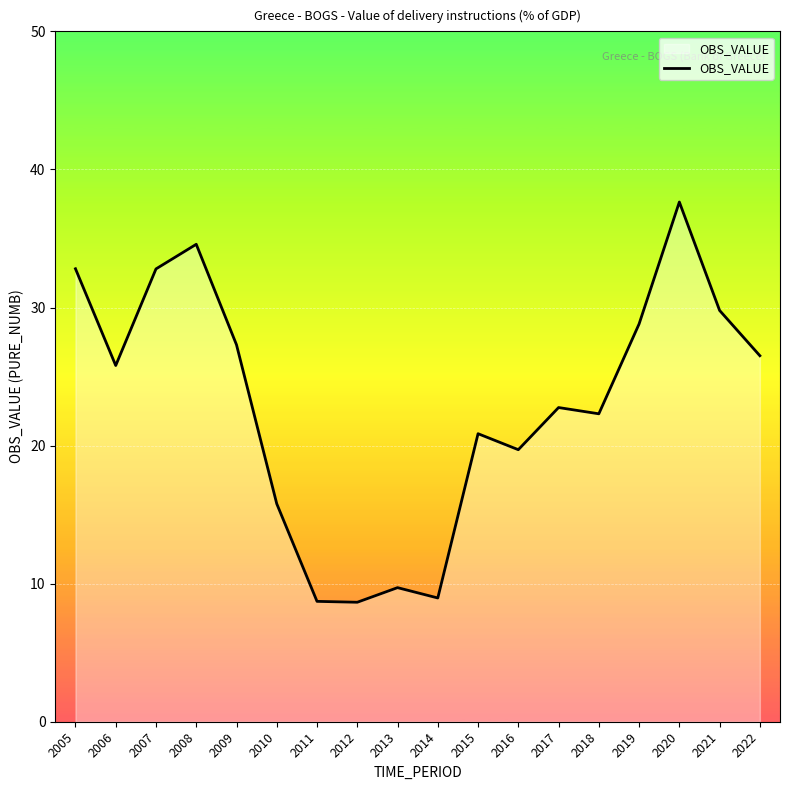

Where is the data nearest to the value 23?

2017